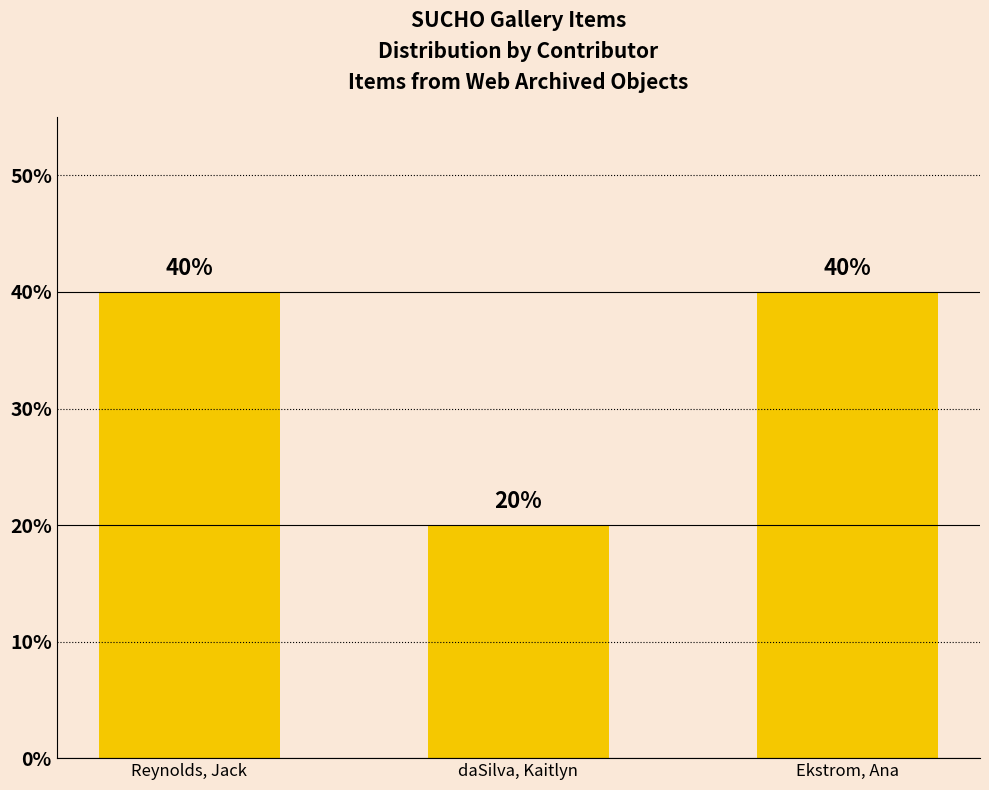

The chart shows a value of 40 at Reynolds, Jack. True or false?

True